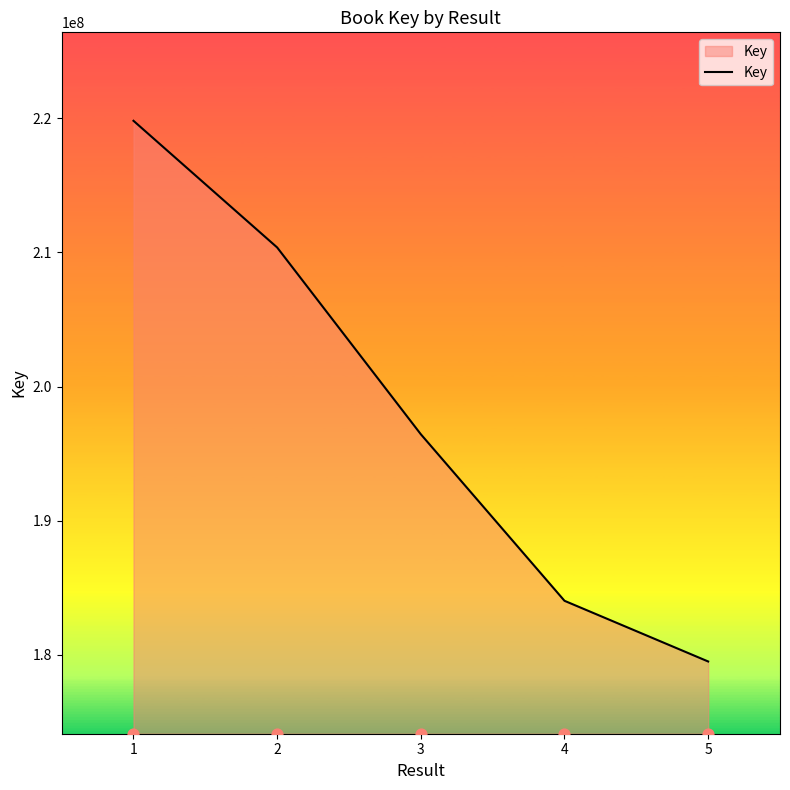

What is the change in value from 3 to 5?

-16938487